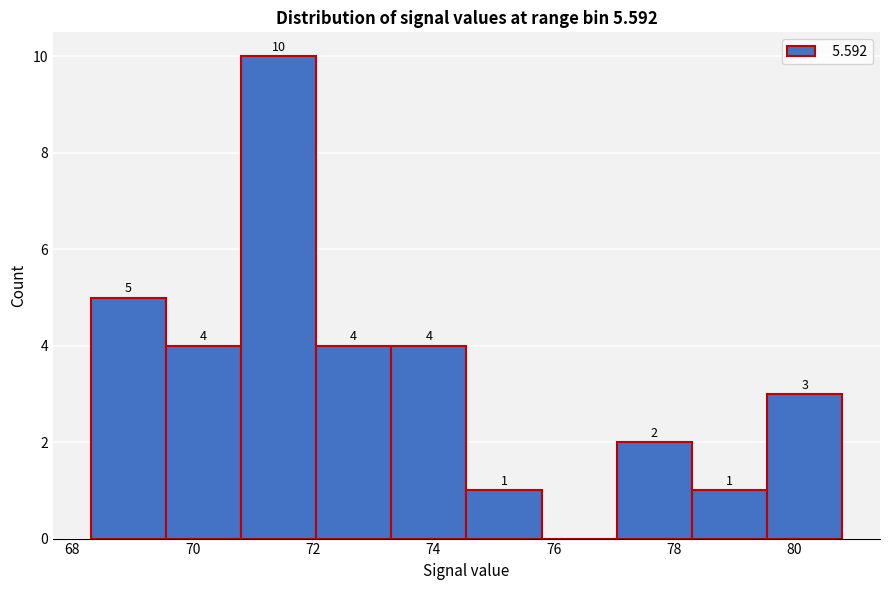

Which range on the x-axis has the tallest bar?

70.80 to 72.05